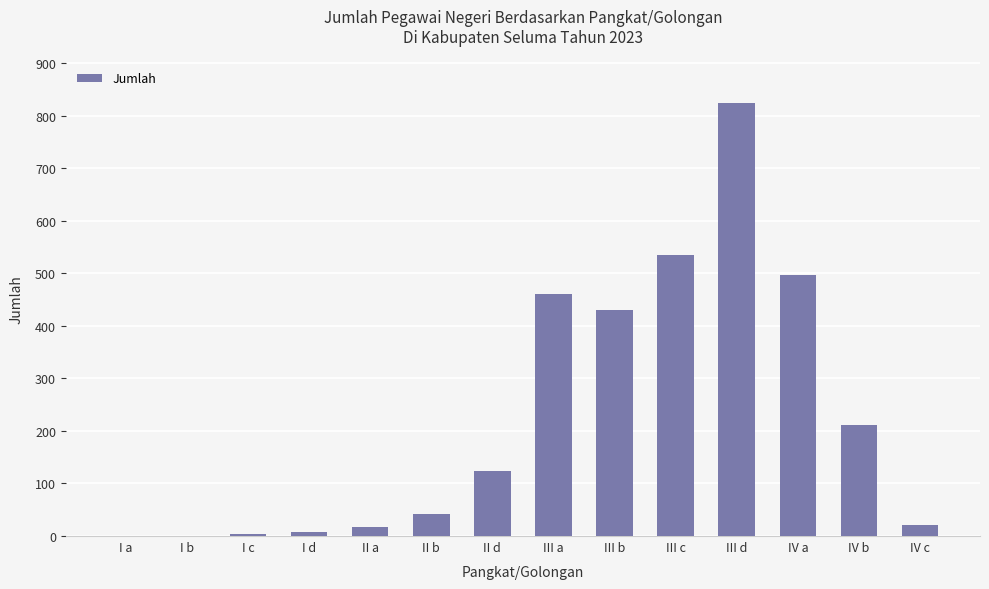

Which has a higher value, II a or III a?

III a